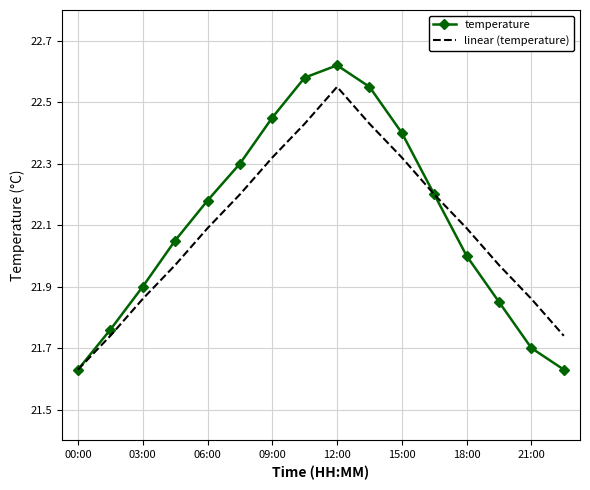

What is the difference between the maximum and second lowest values in the temperature series?

1.0